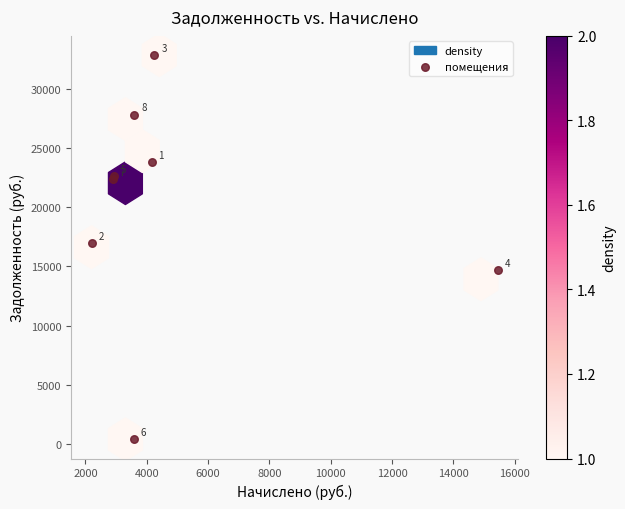

What Y value in the scatter plot is closest to 16608?

16983.0